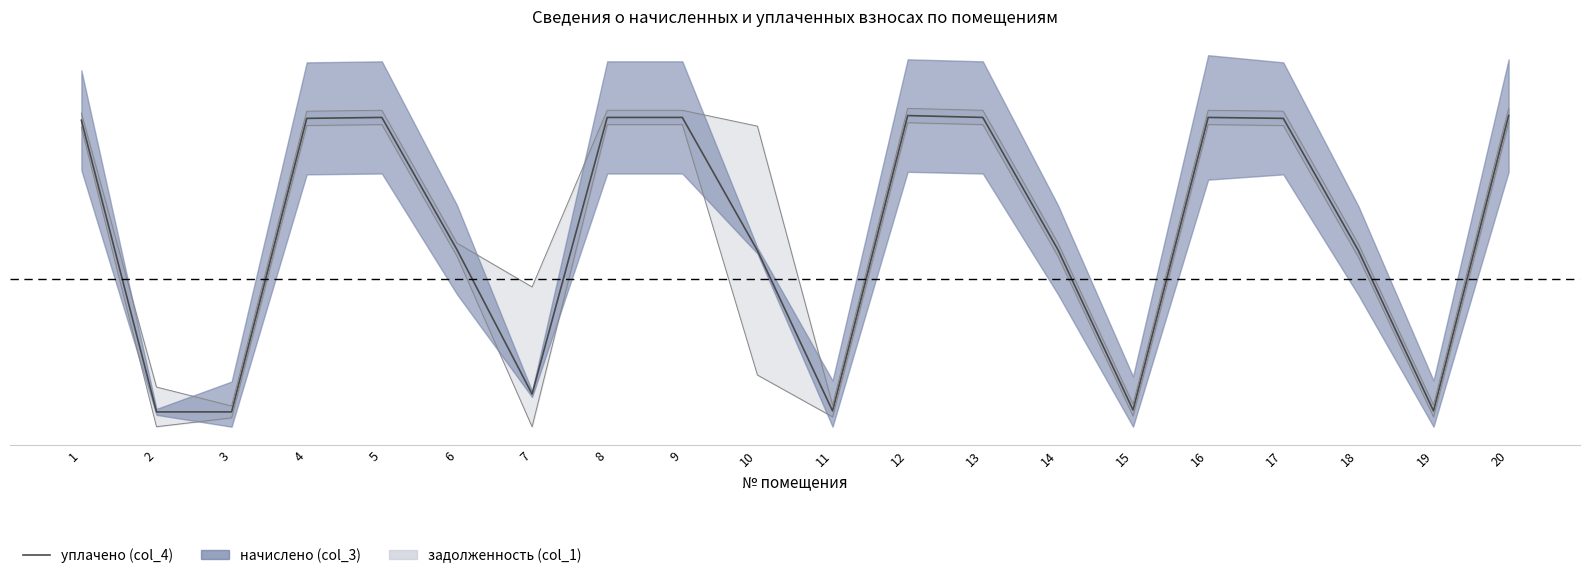

What is the difference between the maximum and second lowest values?

2.0